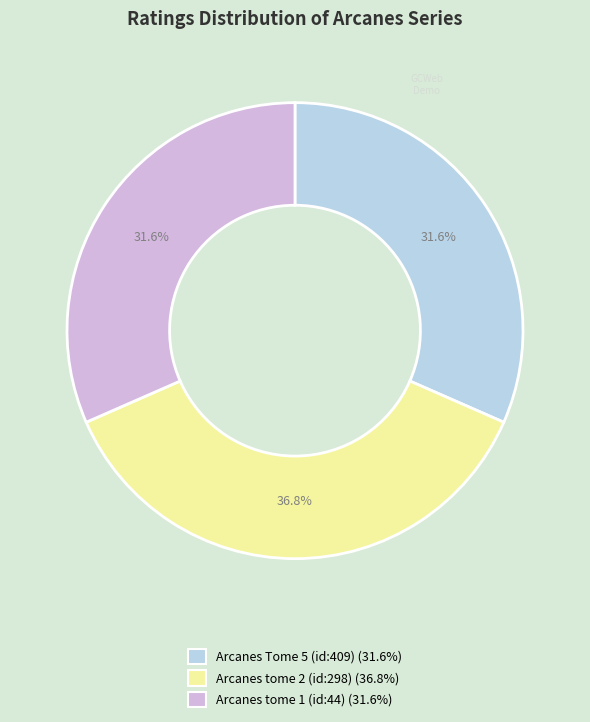

What is the ratio of the value at Arcanes Tome 5 (id:409) to the value at Arcanes tome 2 (id:298)?

0.9